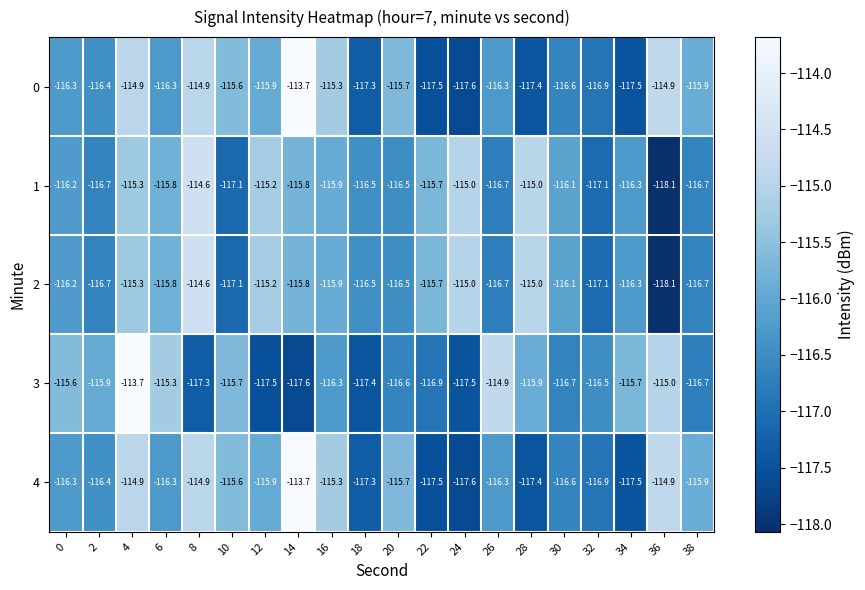

The 3 series shows -153.7 at 20. True or false?

False